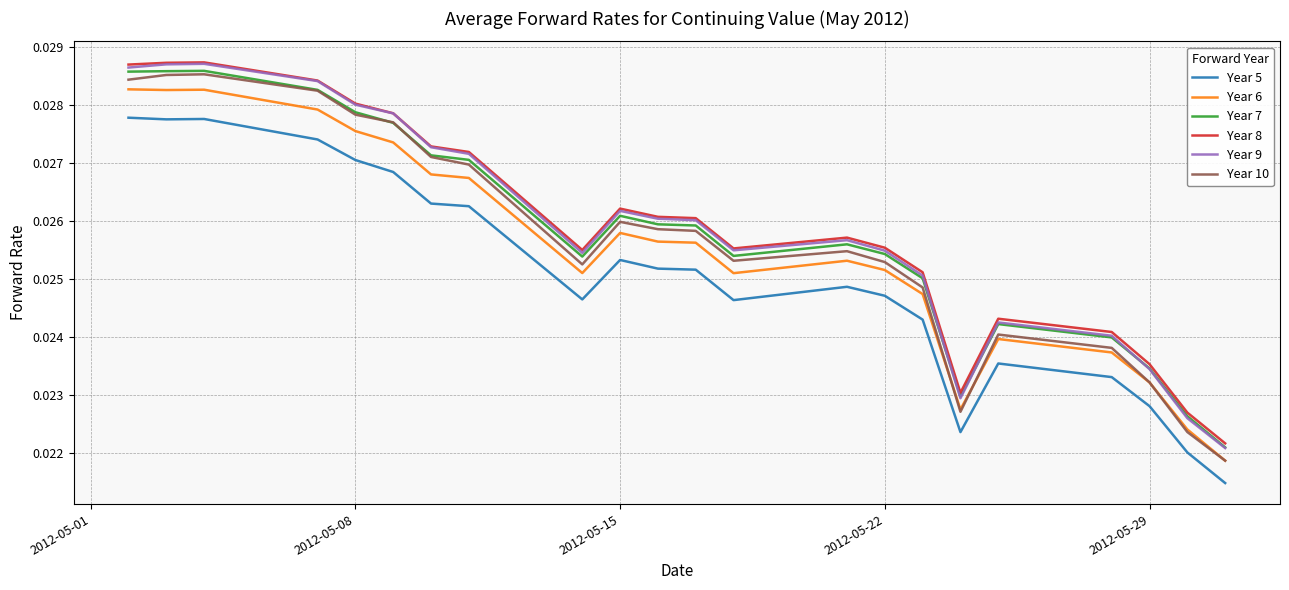

How many Year 6 values are between 0 and 1?

22